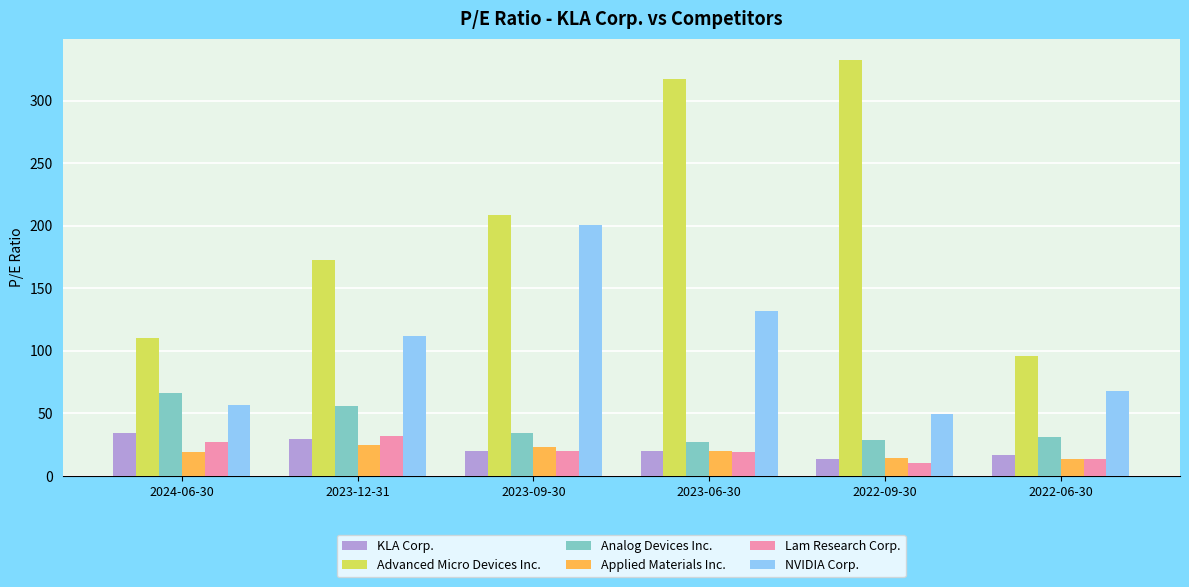

What is the difference between the maximum and minimum values in the Analog Devices Inc. series?

39.3